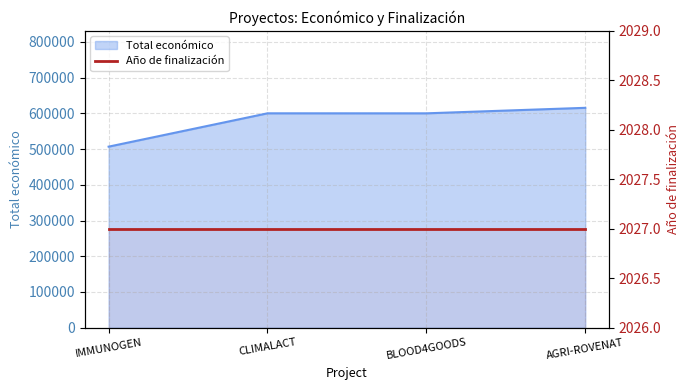

What is the label of the 1st point from the right?

AGRI-ROVENAT